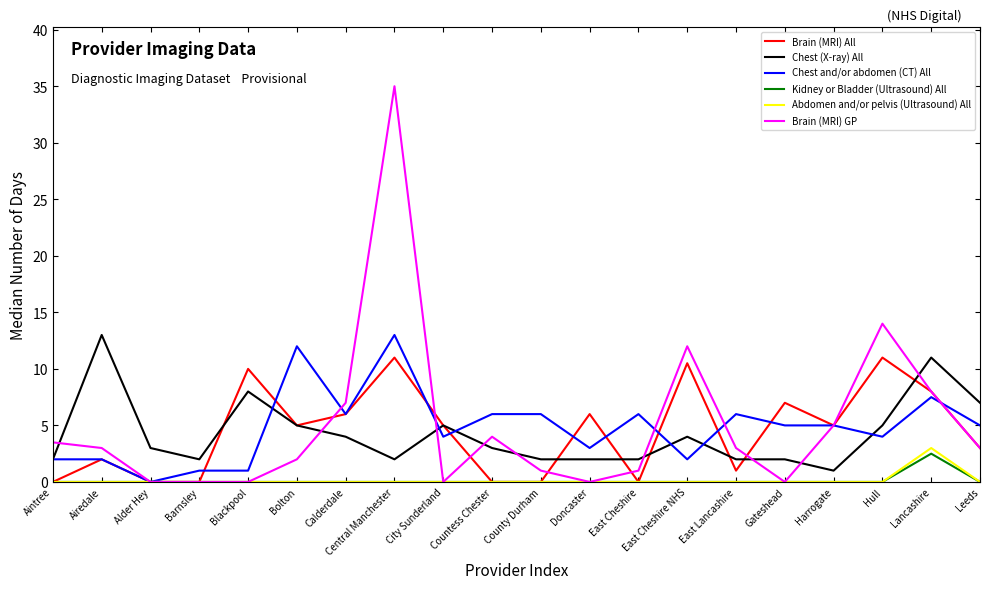

The Chest and/or abdomen (CT) All series shows 6.0 at East Lancashire. True or false?

True